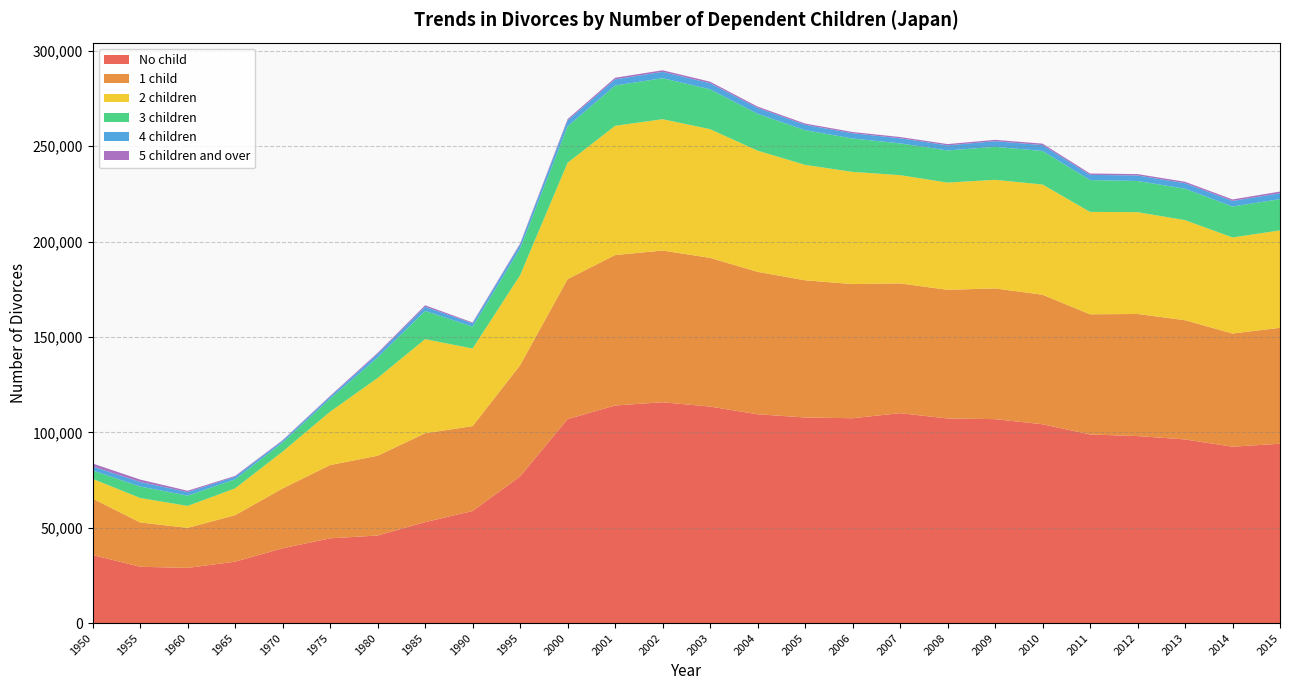

Reading left to right, what are all the values shown in this chart?

No child: 1950=35705	1955=29557	1960=28958	1965=32232	1970=39254	1975=44467	1980=45934	1985=52959	1990=58790	1995=76949	2000=106947	2001=114109	2002=115794	2003=113523	2004=109506	2005=107813	2006=107425	2007=110074	2008=107302	2009=106945	2010=104259	2011=98911	2012=98073	2013=96311	2014=92487	2015=94059
1 child: 1950=29579	1955=23240	1960=20993	1965=24372	1970=31374	1975=38412	1980=41829	1985=46573	1990=44509	1995=58268	2000=73405	2001=78849	2002=79534	2003=77973	2004=74662	2005=71921	2006=70323	2007=68022	2008=67452	2009=68531	2010=67908	2011=62988	2012=64011	2013=62500	2014=59345	2015=60767
2 children: 1950=10367	1955=12817	1960=11502	1965=14068	1970=19317	1975=27984	1980=40756	1985=49356	1990=40655	1995=47171	2000=60984	2001=67758	2002=68854	2003=67461	2004=63537	2005=60504	2006=58811	2007=56761	2008=56199	2009=56927	2010=57783	2011=53690	2012=53365	2013=52467	2014=50366	2015=51068
3 children: 1950=4380	1955=6018	1960=5391	1965=4743	1970=4776	1975=6785	1980=10755	1985=14796	1990=11473	1995=13956	2000=19097	2001=21111	2002=21495	2003=20894	2004=19297	2005=18194	2006=17511	2007=16660	2008=16842	2009=17285	2010=17588	2011=16671	2012=16346	2013=16474	2014=16214	2015=16383
4 children: 1950=2095	1955=2417	1960=1860	1965=1361	1970=921	1975=1123	1980=1841	1985=2220	1990=1724	1995=2159	2000=3103	2001=3254	2002=3326	2003=3196	2004=3097	2005=2826	2006=2744	2007=2662	2008=2681	2009=2964	2010=3075	2011=2742	2012=2883	2013=2879	2014=2917	2015=3104
5 children and over: 1950=1563	1955=1218	1960=706	1965=419	1970=295	1975=364	1980=574	1985=736	1990=457	1995=513	2000=710	2001=830	2002=833	2003=807	2004=705	2005=659	2006=661	2007=653	2008=660	2009=702	2010=766	2011=718	2012=729	2013=754	2014=786	2015=857